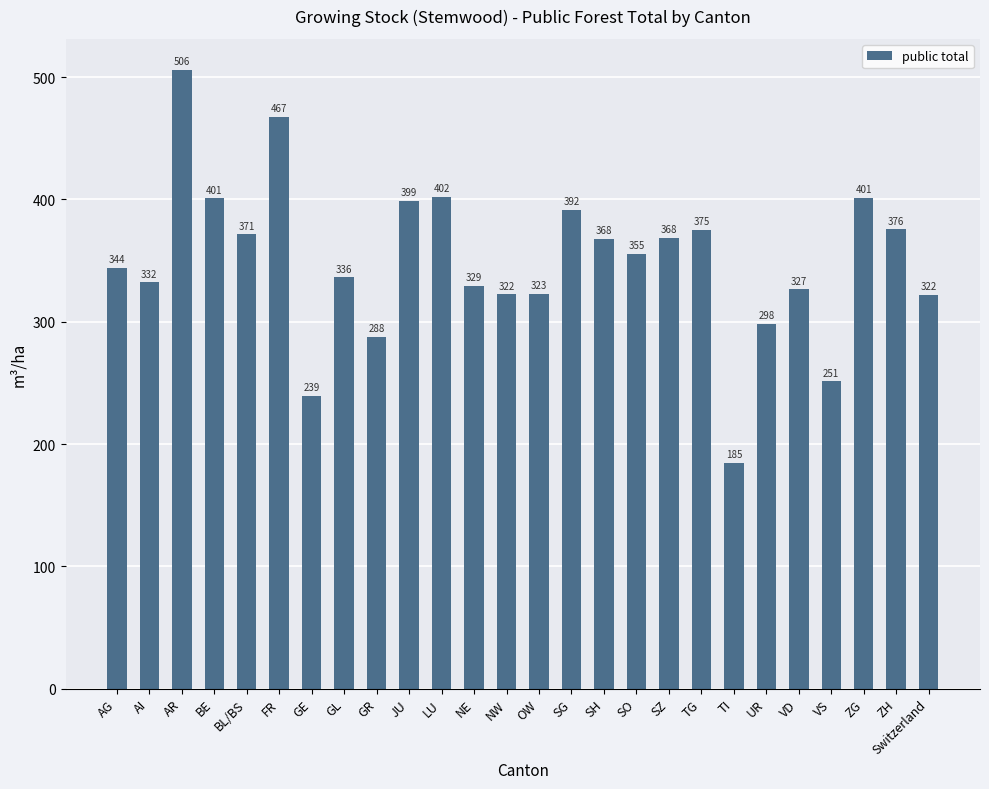

What is the change in value from AI to AR?

+173.8